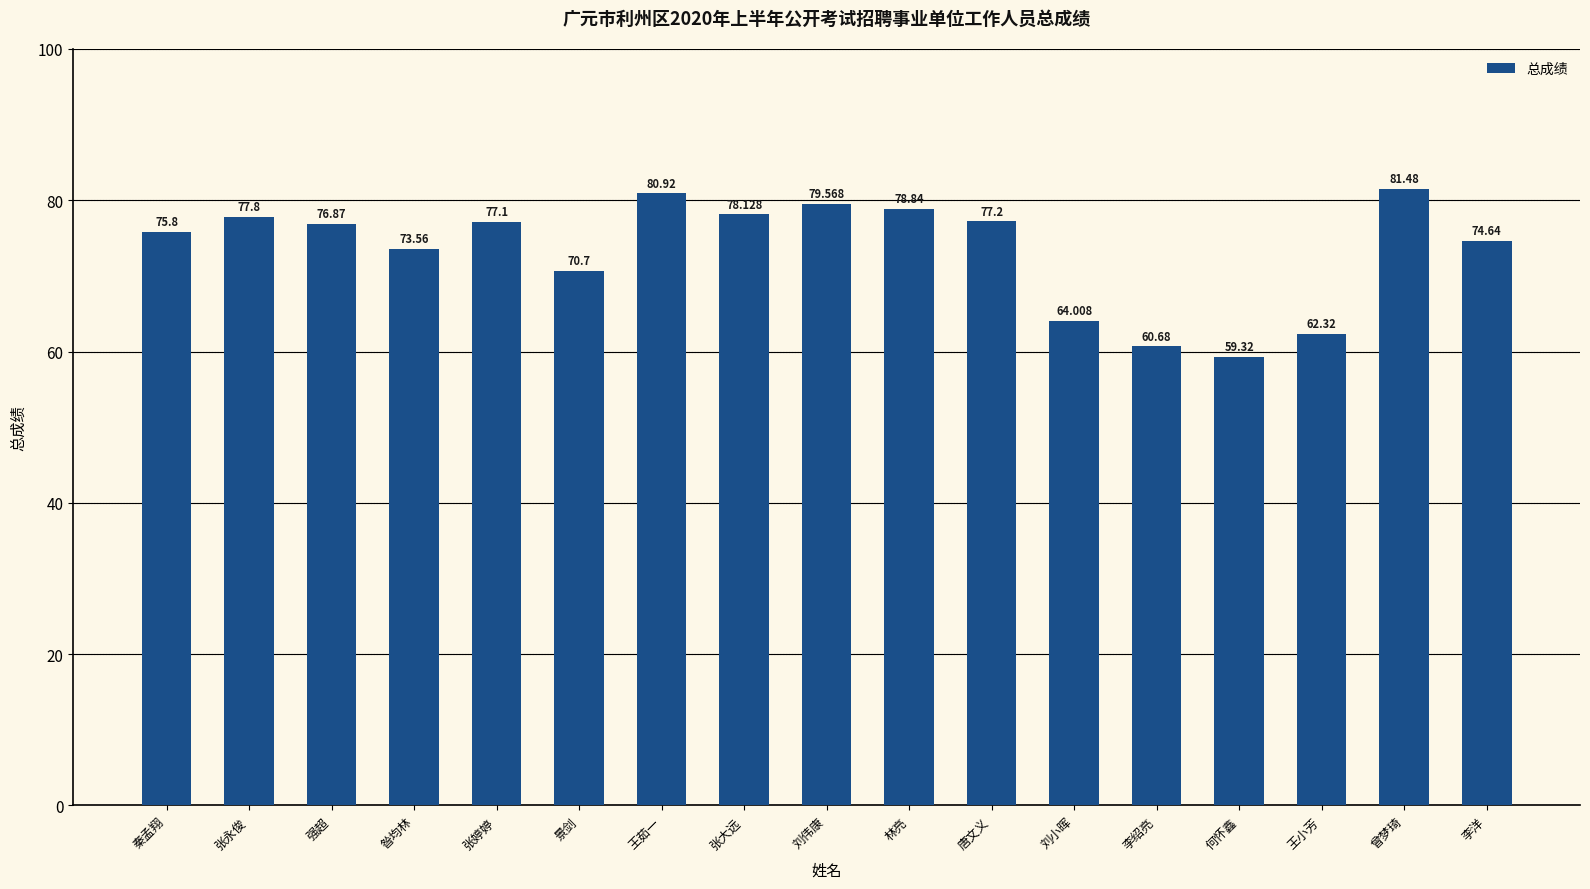

What is the smallest value displayed?

59.3